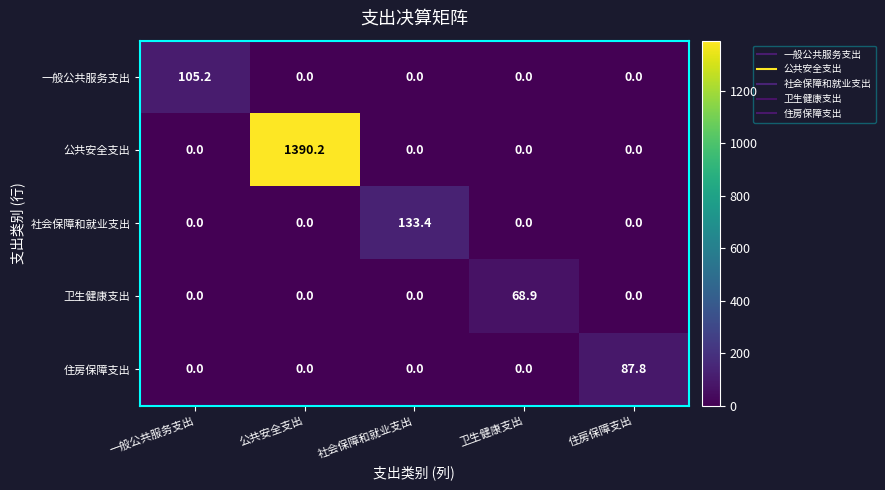

Reading right to left, what are all the values shown in this chart?

一般公共服务支出: 0.0	0.0	0.0	0.0	105.2
公共安全支出: 0.0	0.0	0.0	1390.2	0.0
社会保障和就业支出: 0.0	0.0	133.4	0.0	0.0
卫生健康支出: 0.0	68.9	0.0	0.0	0.0
住房保障支出: 87.8	0.0	0.0	0.0	0.0